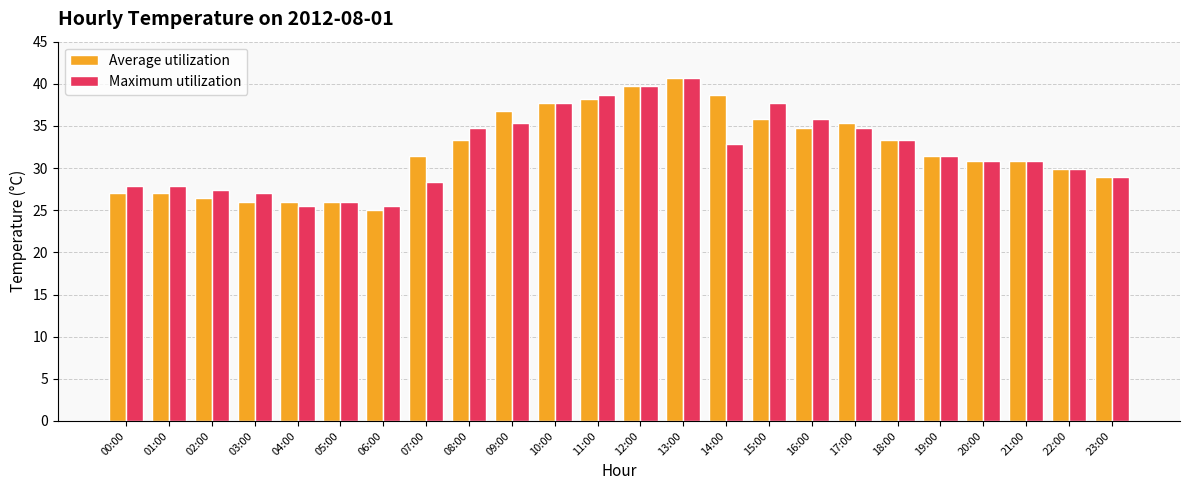

At which label does Average utilization first exceed 31?

07:00